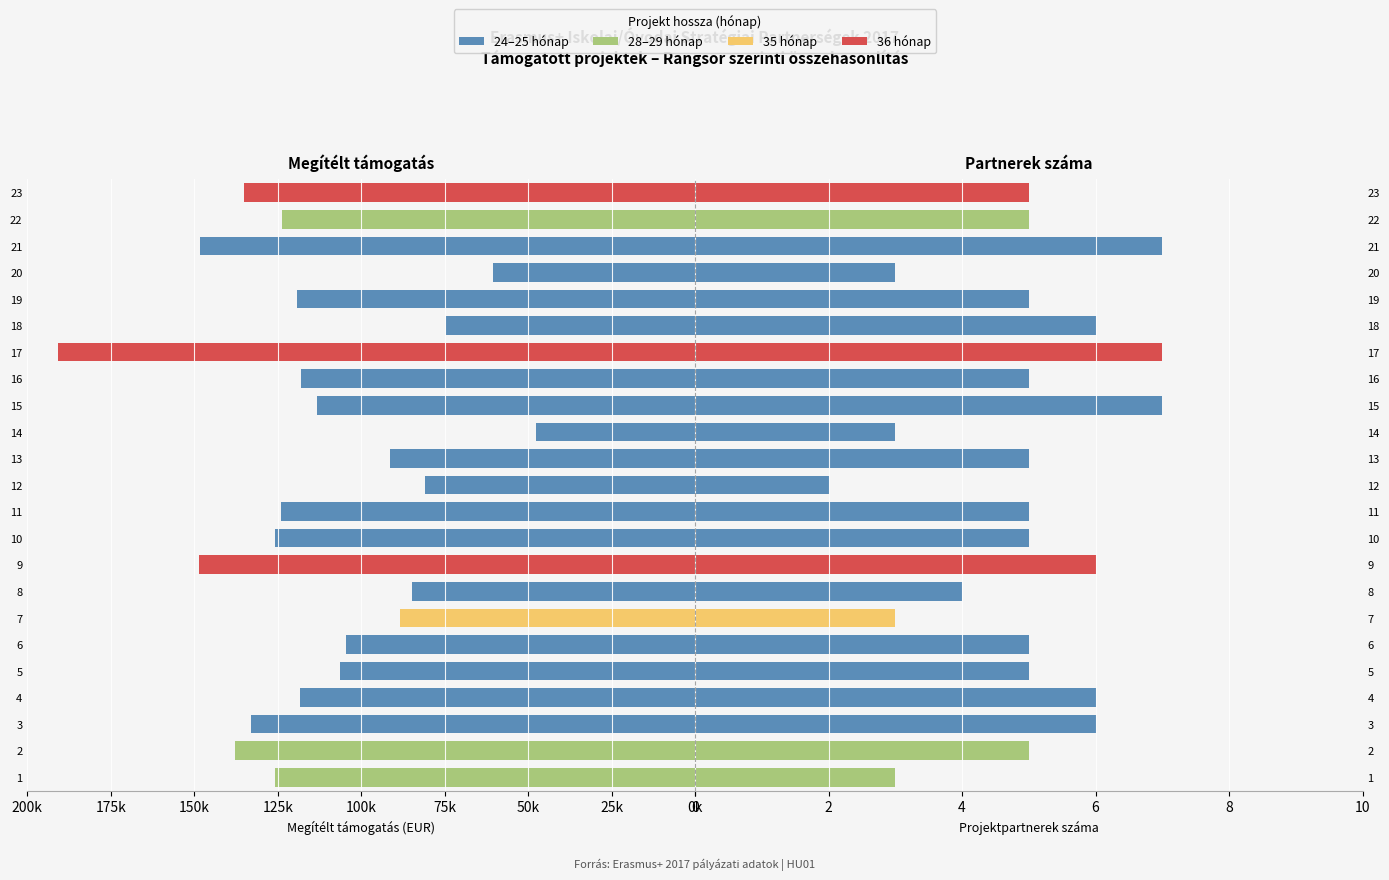

The value of Projektpartnerek száma at 2 is 5. True or false?

True